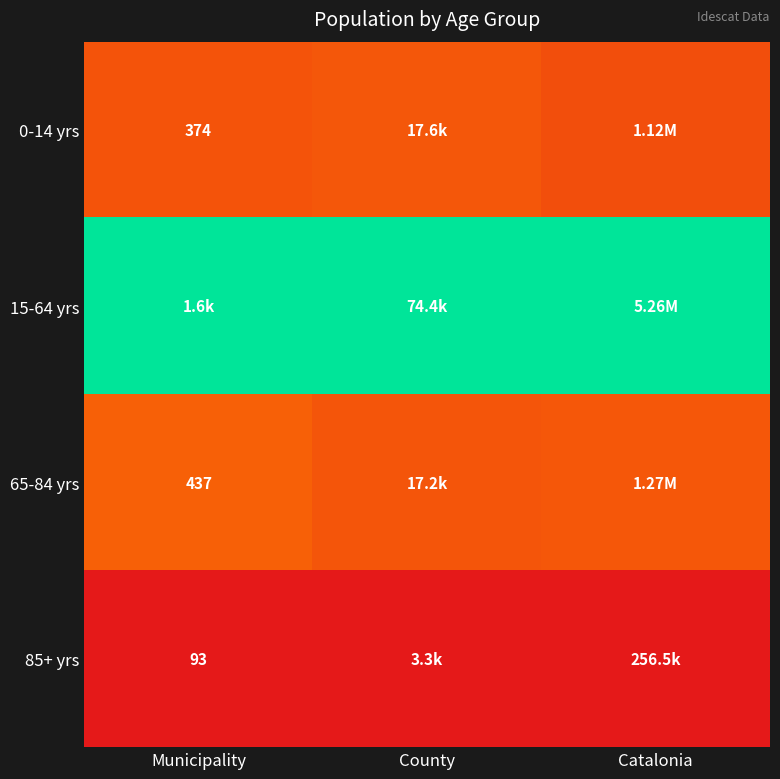

List the series in order of their peak value, lowest first.

85+ yrs, 0-14 yrs, 65-84 yrs, 15-64 yrs